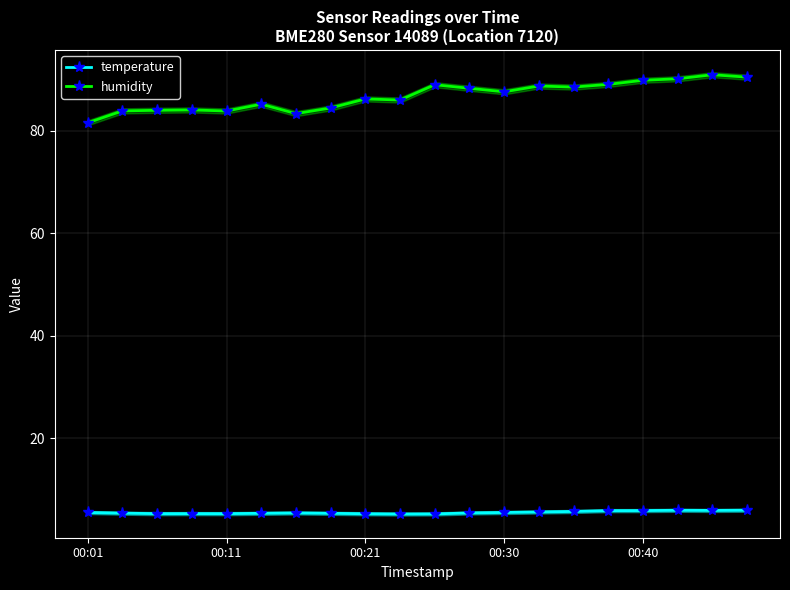

Is it true that temperature equals 8.6 at 9?

False